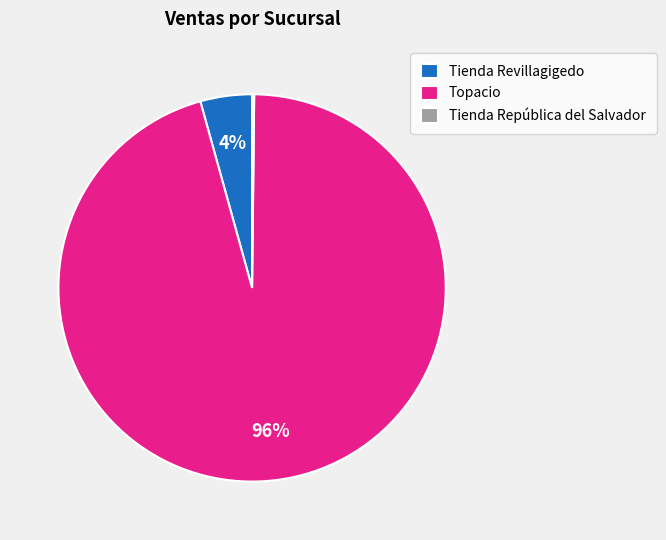

True or false: Topacio accounts for 81% of the total.

False